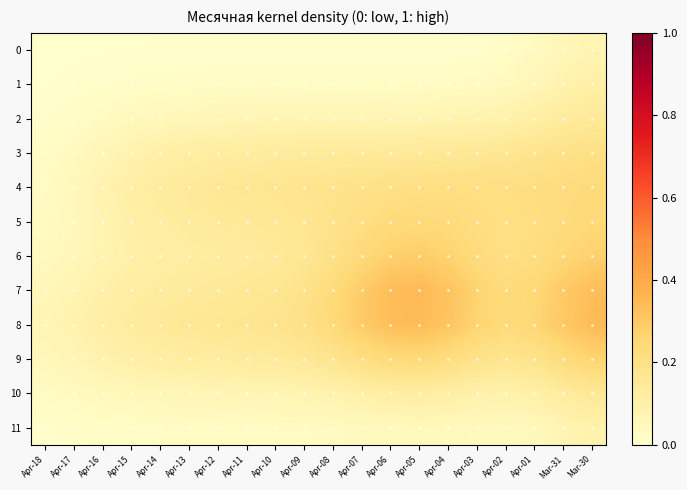

Which series has the widest spread of values?

7